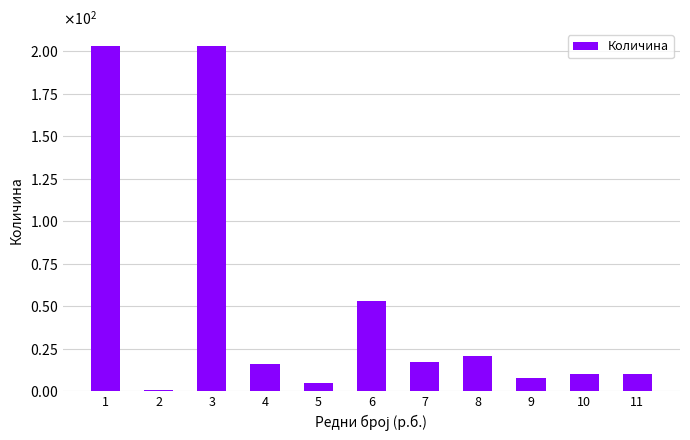

Does the chart contain any negative values?

No